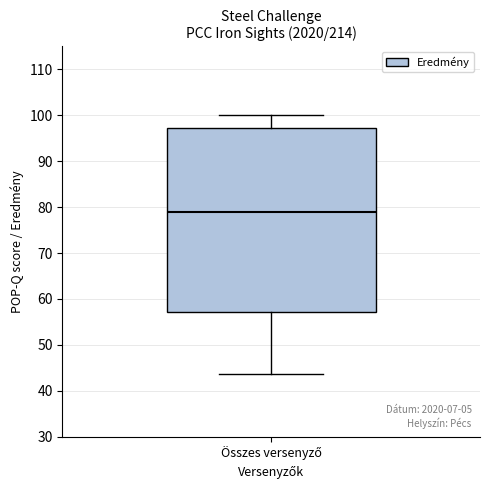

Where is the lower edge of the box for Összes versenyző on the y-axis? The values are not printed on the chart, so give them approximately, as read against the axis.

57